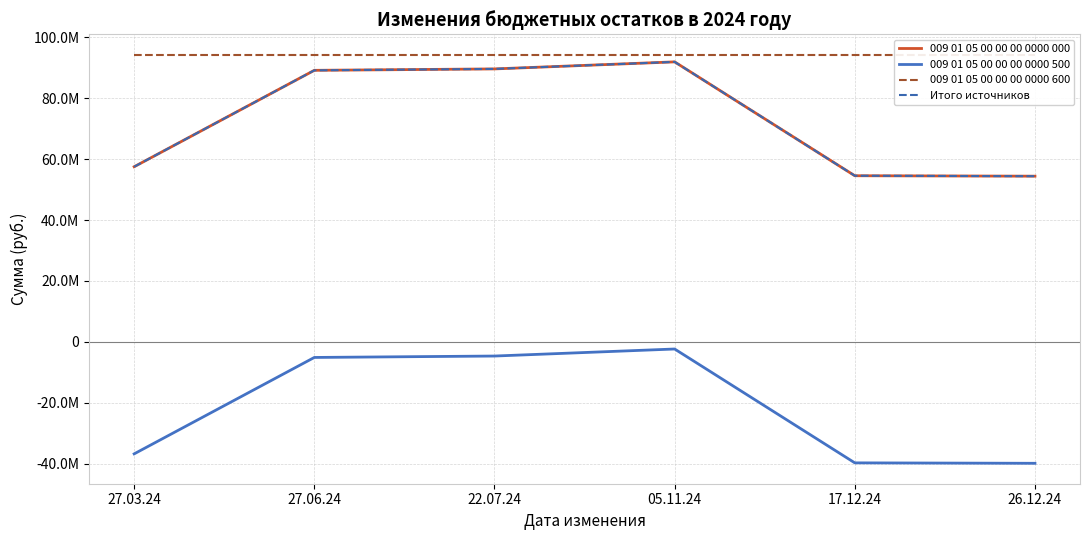

Reading left to right, list all the values displayed in this chart.

009 01 05 00 00 00 0000 000: 27.03.24=57536422.7	27.06.24=89213101.2	22.07.24=89678101.2	05.11.24=91989636.1	17.12.24=54579984.8	26.12.24=54436965.9
009 01 05 00 00 00 0000 500: 27.03.24=-36801671.8	27.06.24=-5124993.3	22.07.24=-4659993.3	05.11.24=-2348458.5	17.12.24=-39758109.7	26.12.24=-39901128.6
009 01 05 00 00 00 0000 600: 27.03.24=94338094.5	27.06.24=94338094.5	22.07.24=94338094.5	05.11.24=94338094.5	17.12.24=94338094.5	26.12.24=94338094.5
Итого источников: 27.03.24=57536422.7	27.06.24=89213101.2	22.07.24=89678101.2	05.11.24=91989636.1	17.12.24=54579984.8	26.12.24=54436965.9